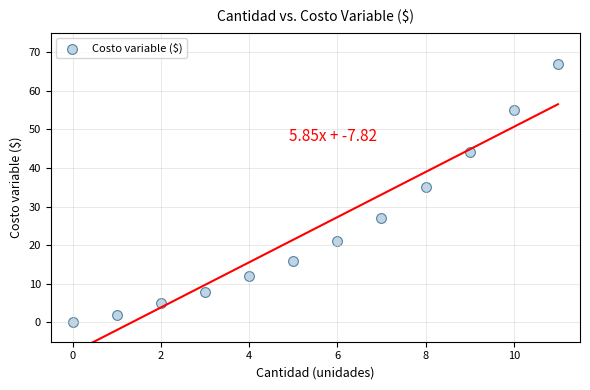

What is the range of Y values (max minus min)?

67